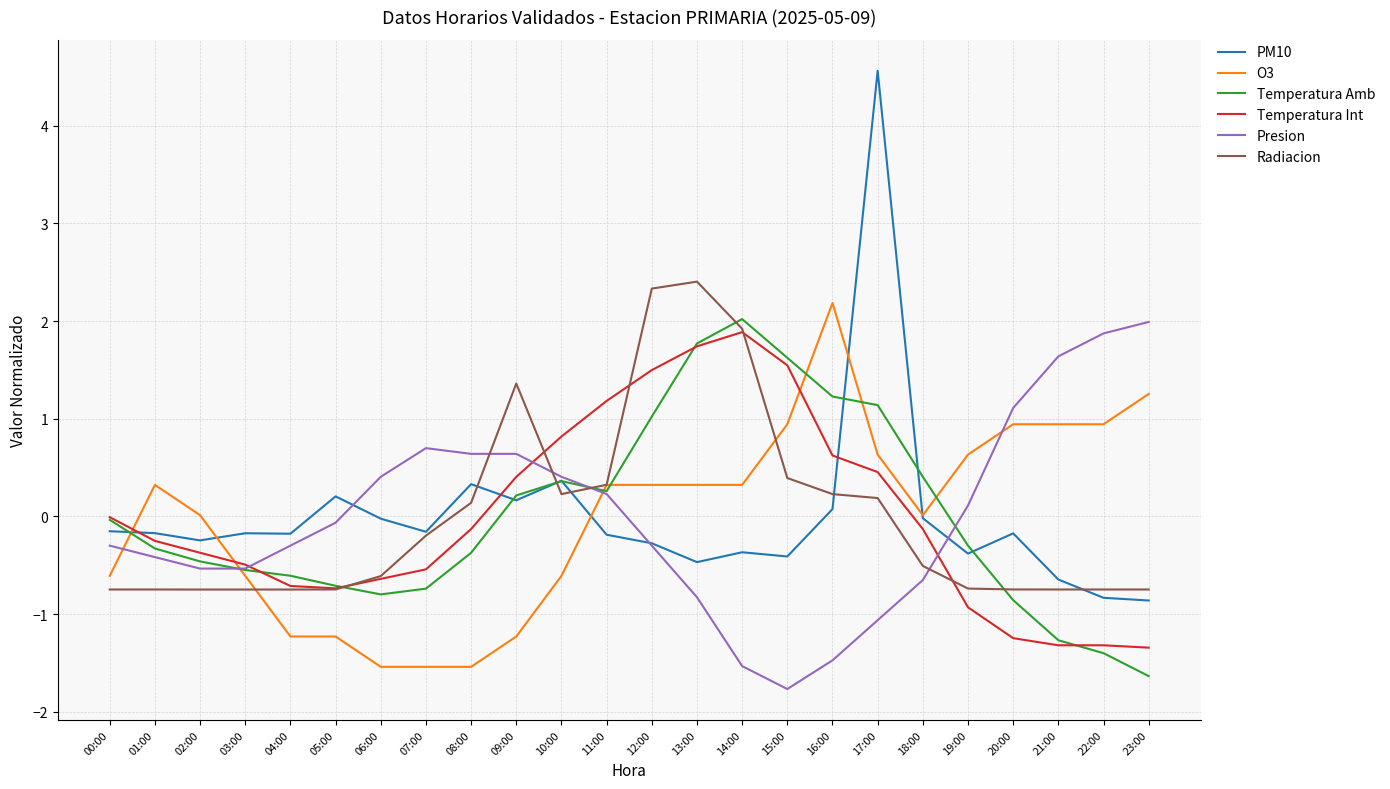

Where is the first local minimum for PM10?

02:00